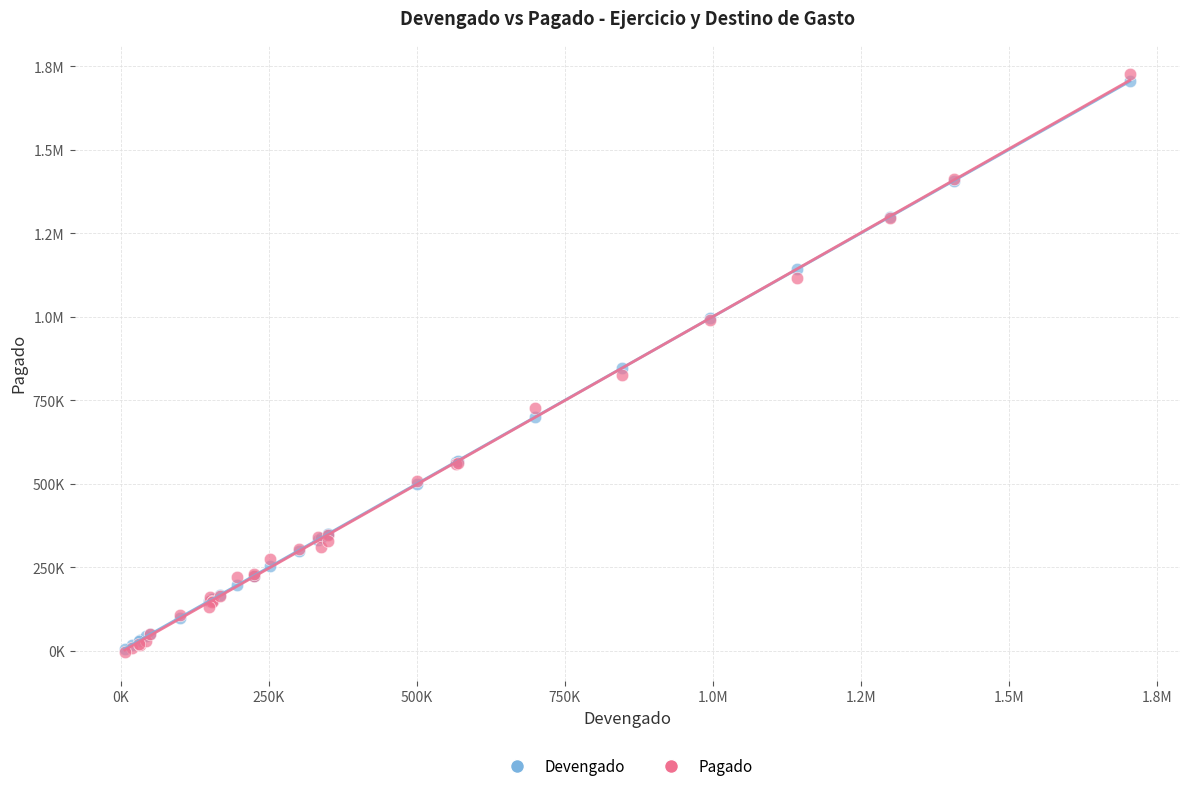

What are all the series names shown in the legend?

Devengado, Pagado